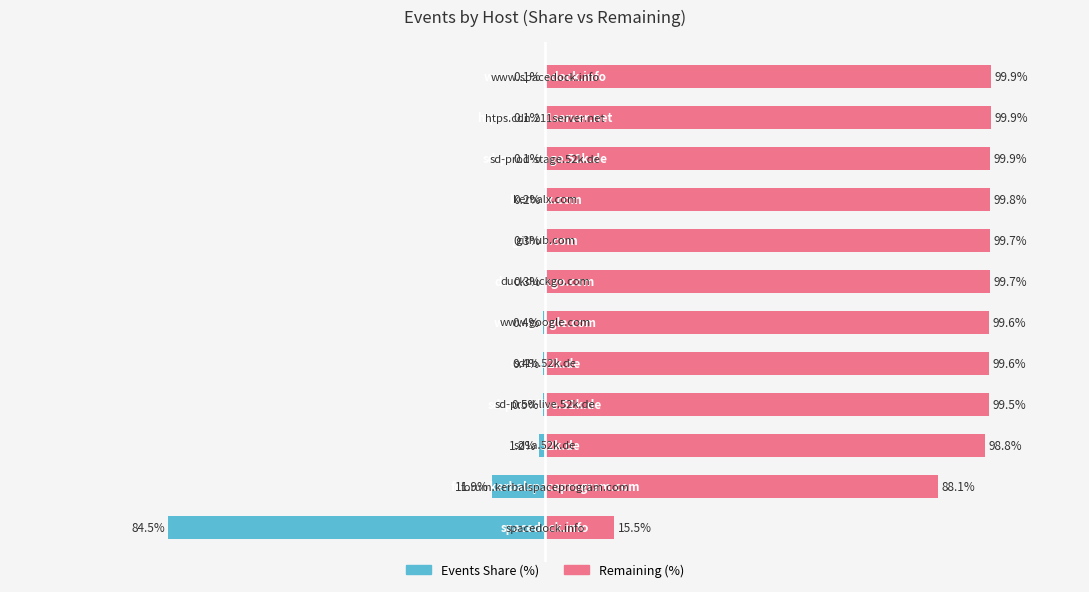

How many distinct data groups are displayed?

2